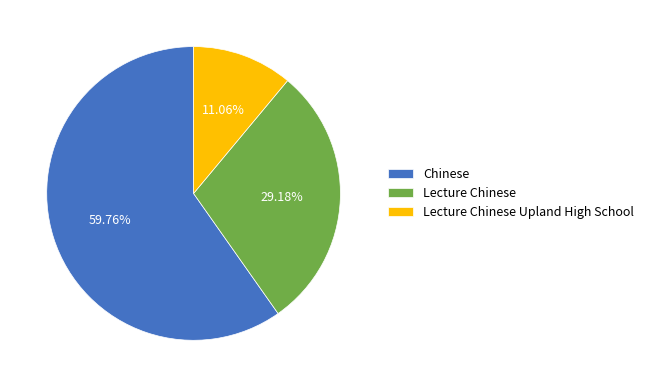

Approximately how many times larger is the value at Lecture Chinese Upland High School compared to Lecture Chinese?

0.4